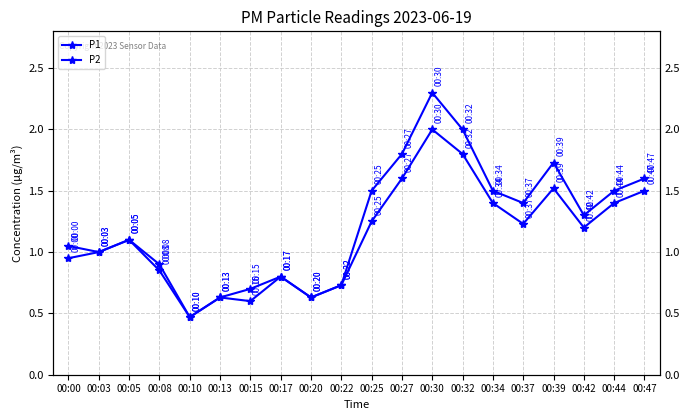

How many values in the P2 series exceed 1?

11